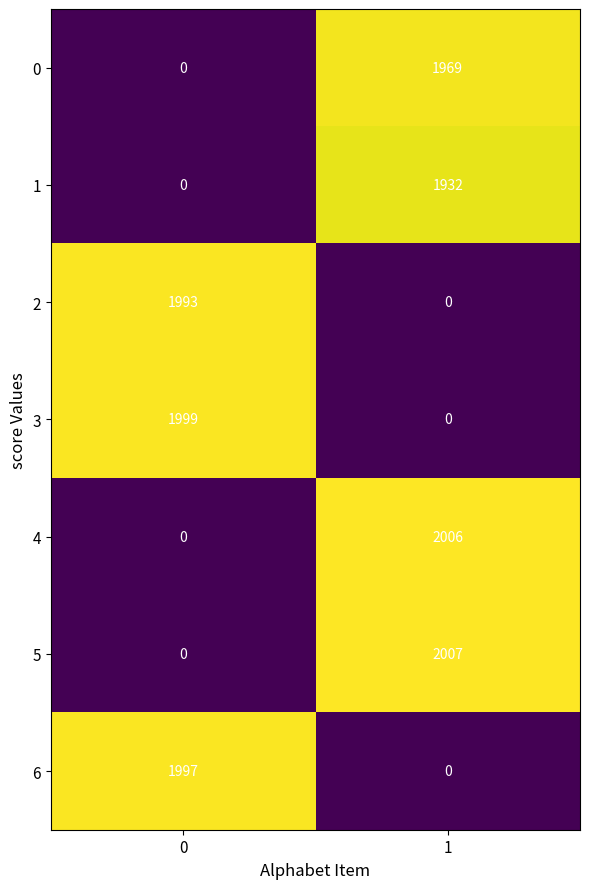

What is the average value of the 4 series?

1003